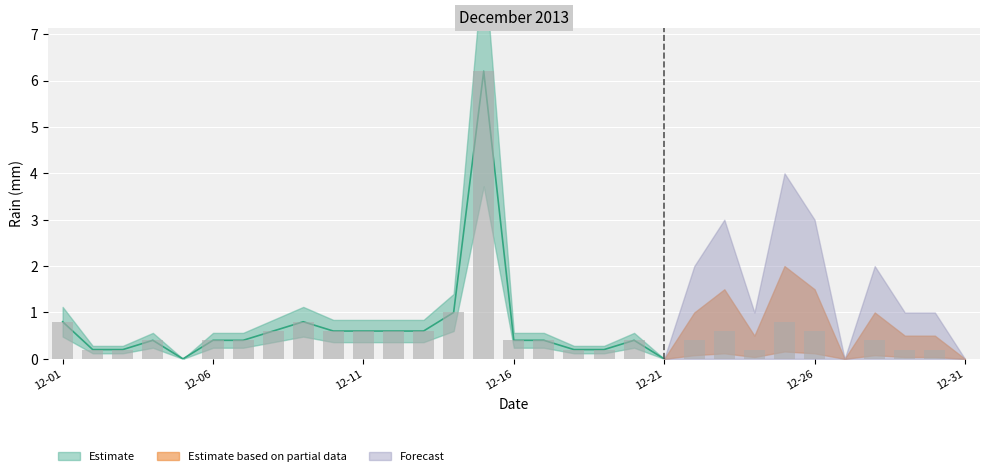

What is the value of the 19th bar from the left?

0.2